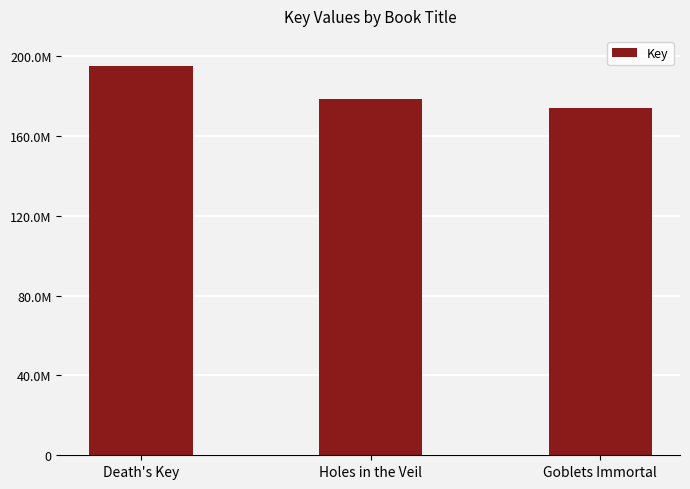

What is the difference between the maximum and minimum values?

21049493